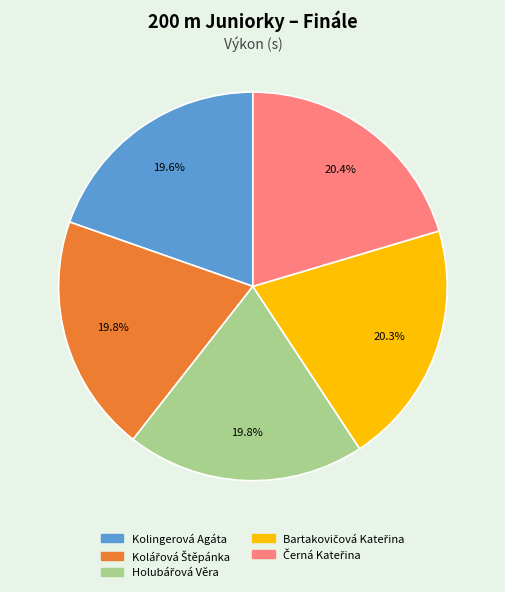

Is there a majority slice in this chart?

No